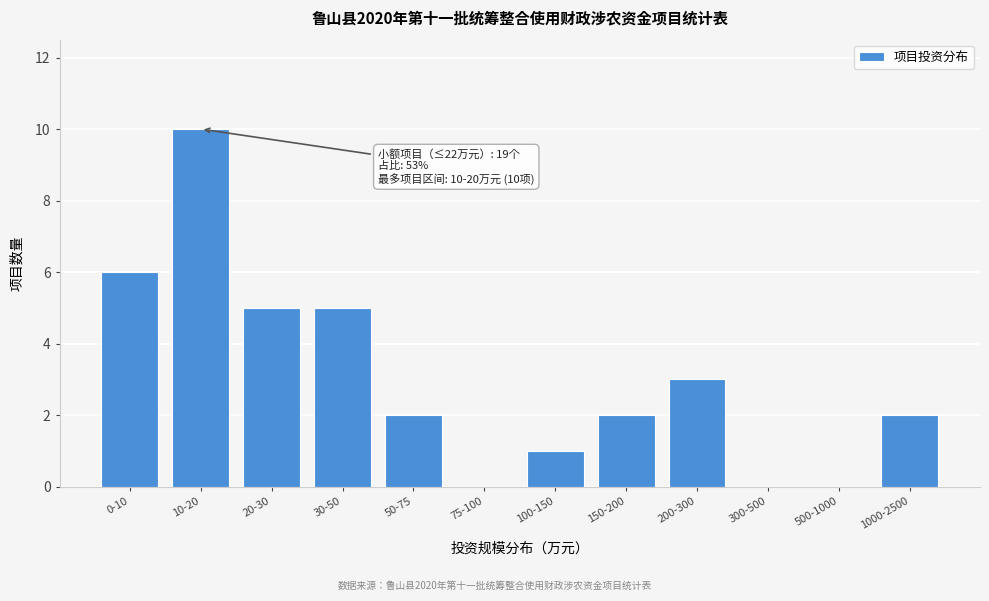

Reading right to left, list all the values displayed in this chart.

1000-2500=2	500-1000=0	300-500=0	200-300=3	150-200=2	100-150=1	75-100=0	50-75=2	30-50=5	20-30=5	10-20=10	0-10=6